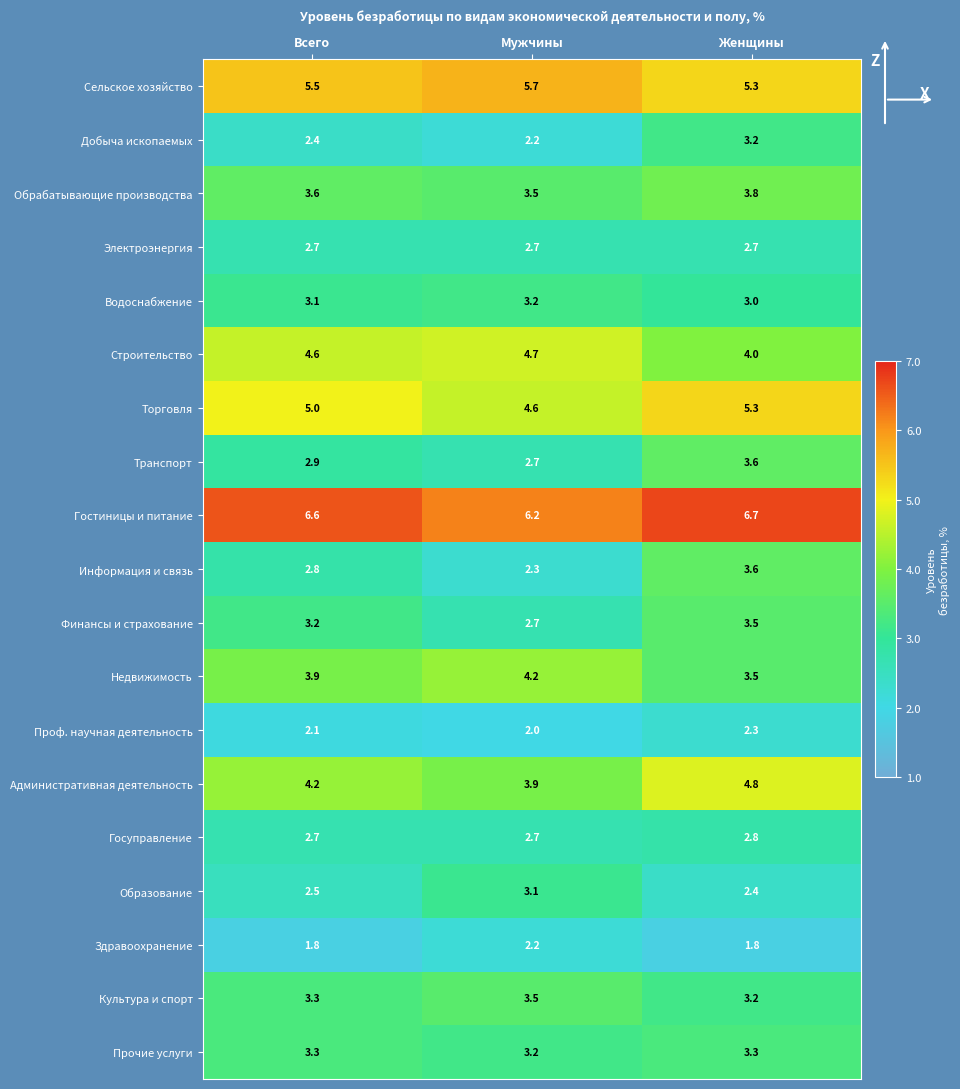

What is the average value of the Административная деятельность series?

4.3